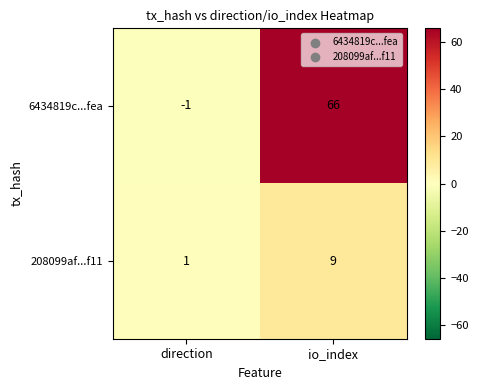

What is the difference between the 6434819c...fea values at direction and io_index?

67